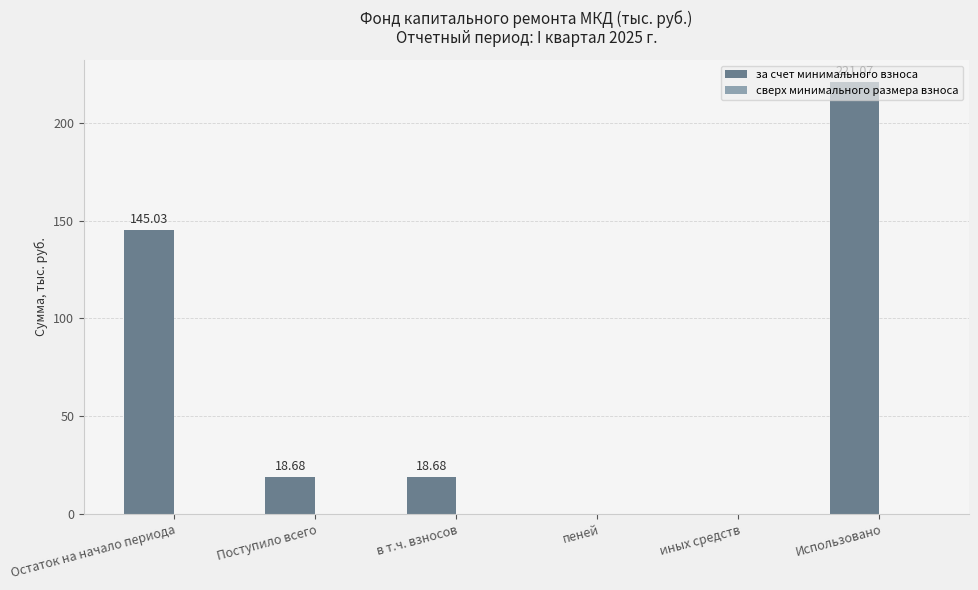

How many data points does each series have?

6